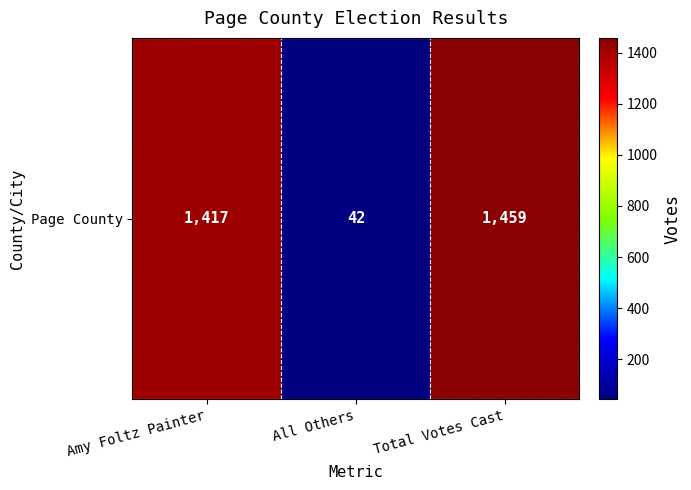

What is the difference between the maximum and minimum values?

1417